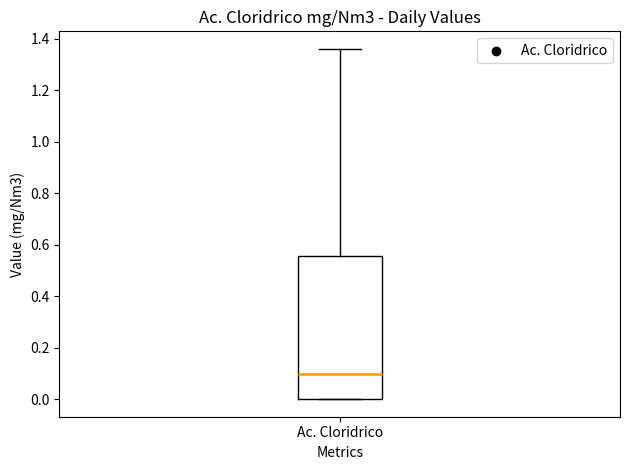

Transcribe this box plot: give where the median line is, the range the box spans, and where the two whiskers end, as read against the y-axis. The values are not printed on the chart, so give them approximately, as read against the axis.

median 0.10, box 0.00 to 0.56, whiskers 0.00 to 1.36